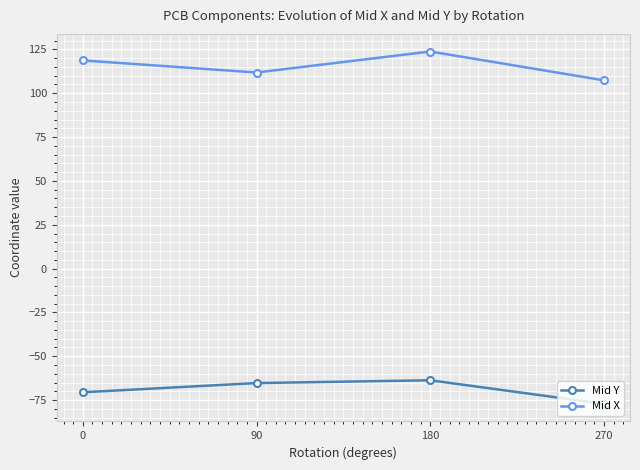

Count the number of data series in this chart.

2